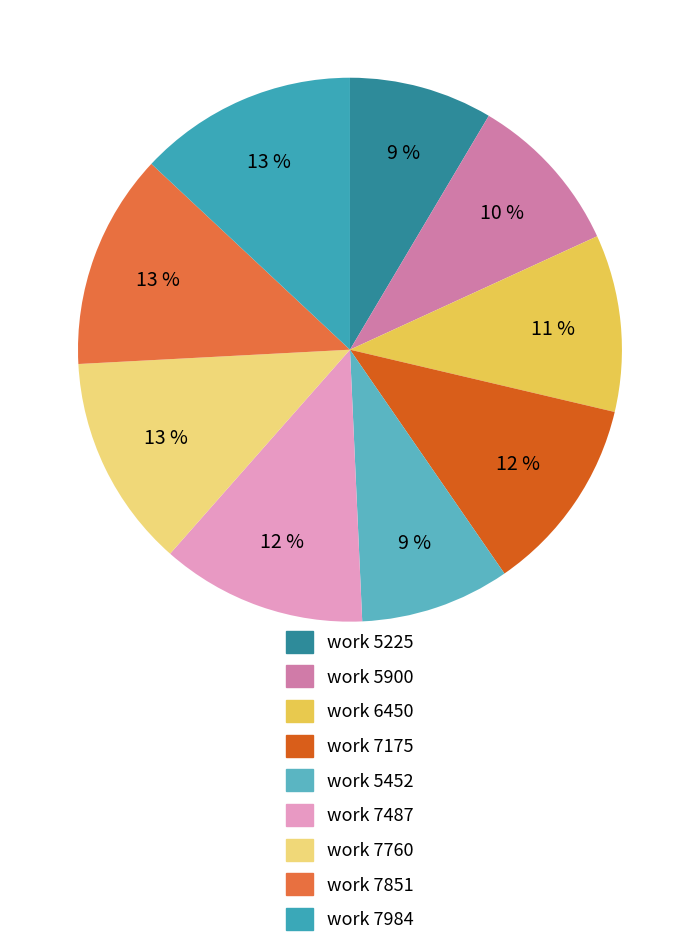

True or false: work 7851 accounts for 13% of the total.

True